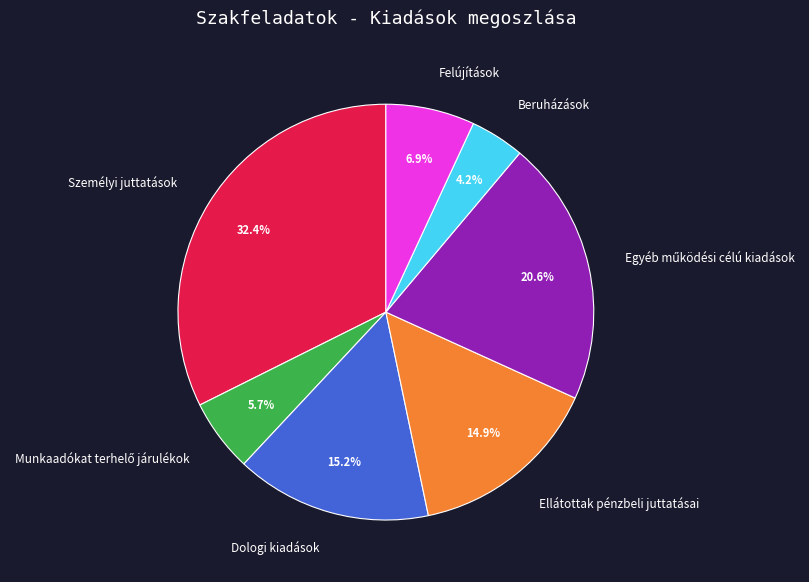

The Beruházások slice represents 4% of the pie. True or false?

True